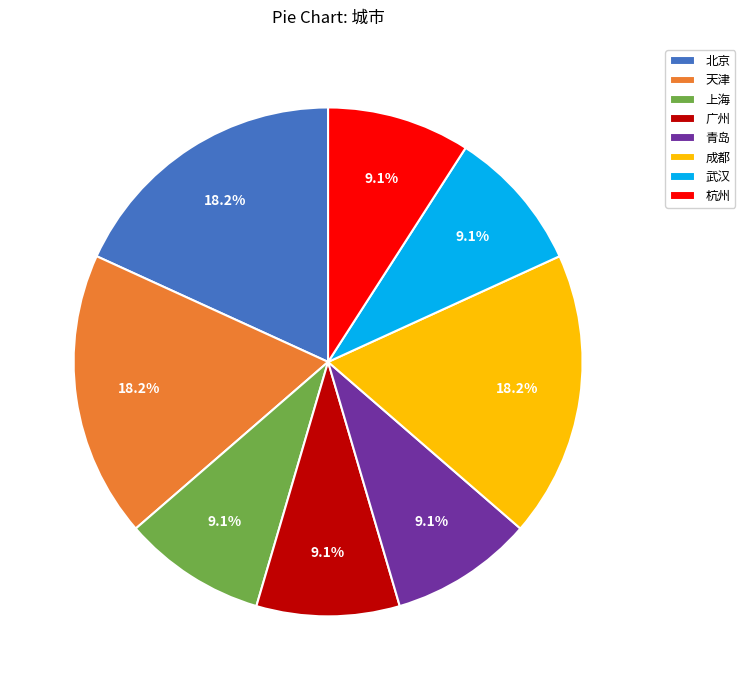

Between 成都 and 上海, which is larger?

成都